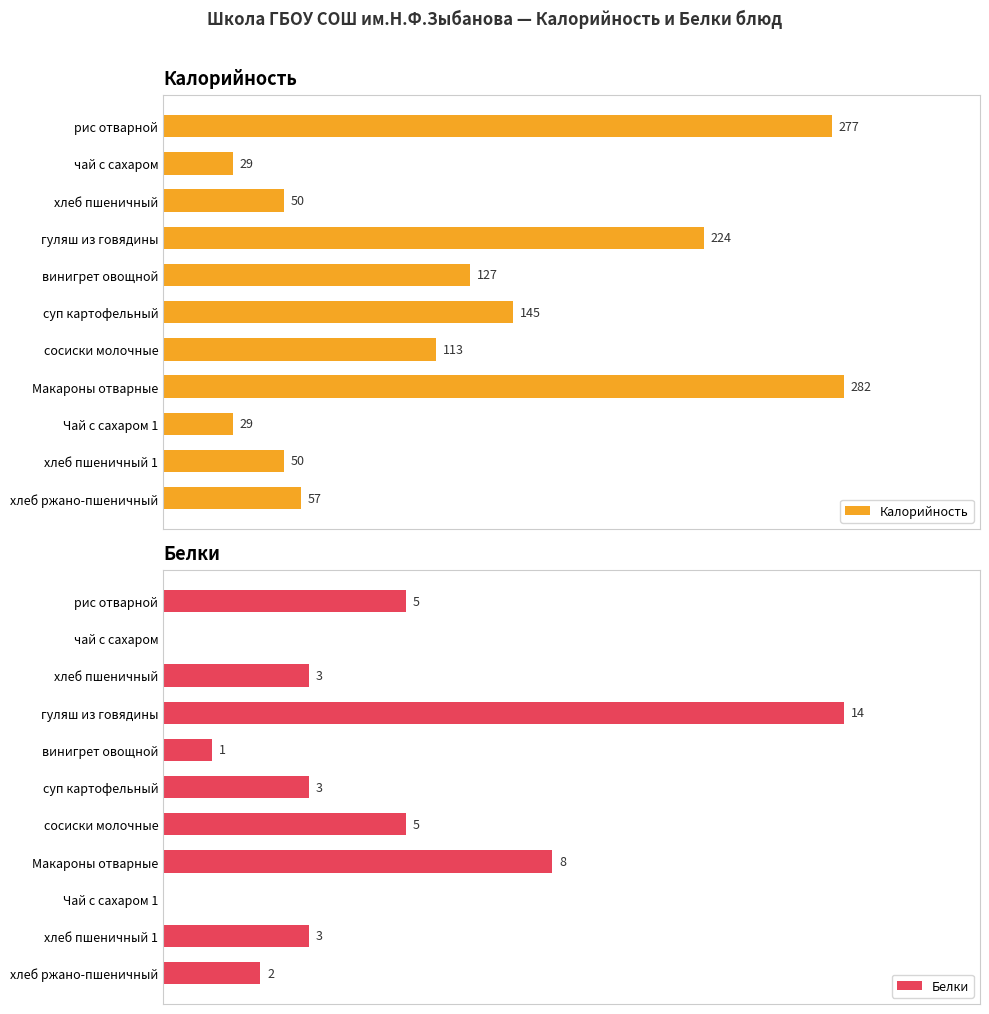

What is the difference between the second highest and second lowest values in the Белки series?

8